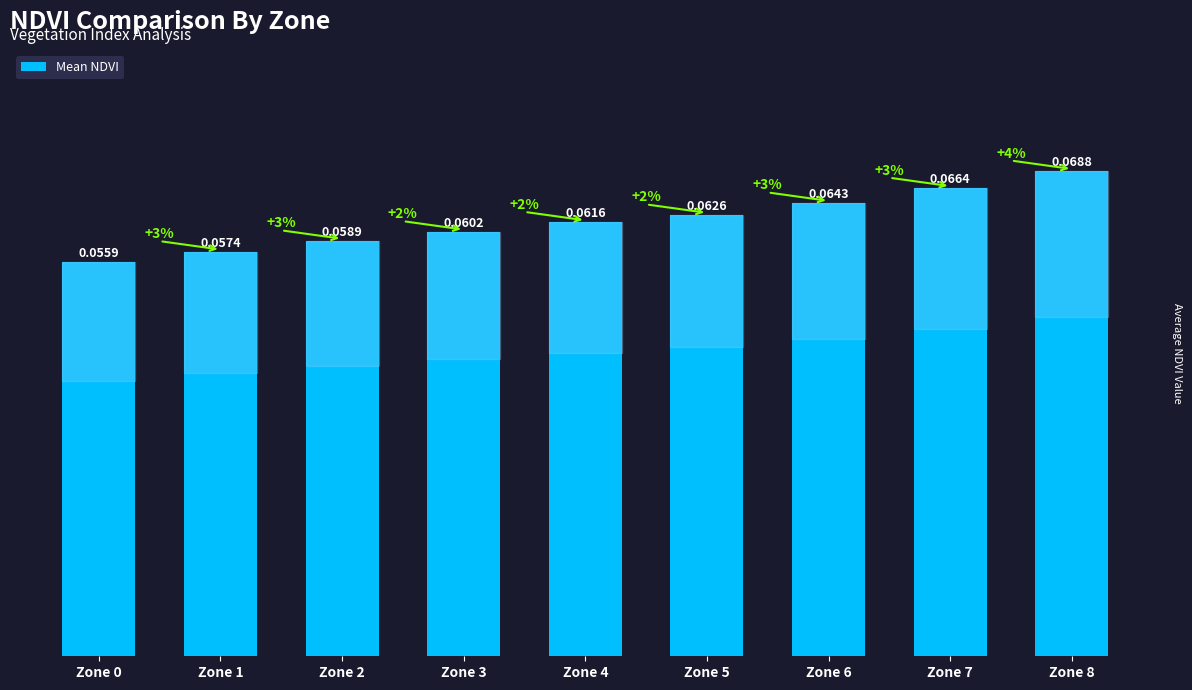

What is the sum of all values?

0.6